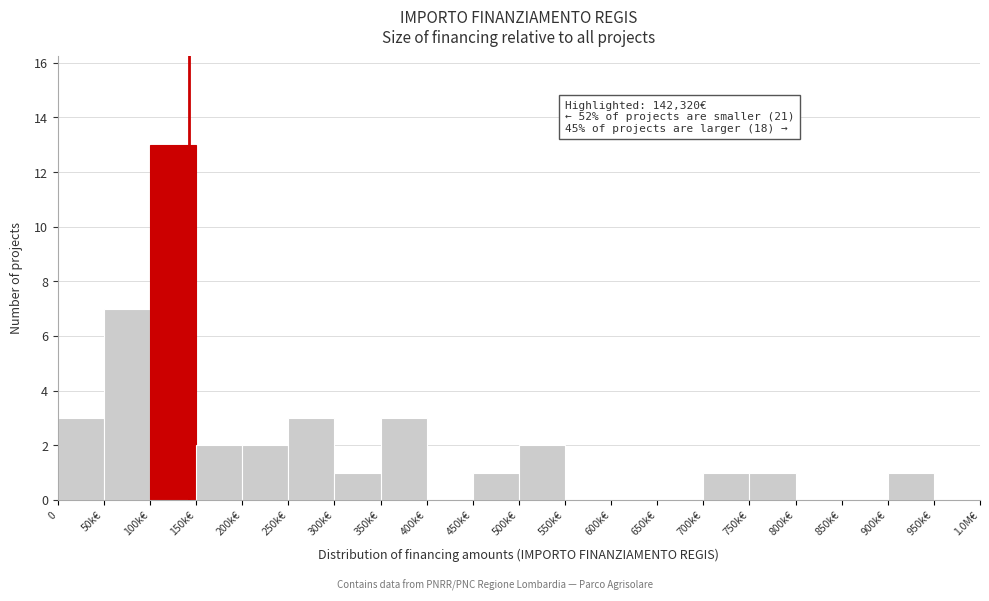

Reading right to left, transcribe all the data shown in this chart.

950k€=0	900k€=1	850k€=0	800k€=0	750k€=1	700k€=1	650k€=0	600k€=0	550k€=0	500k€=2	450k€=1	400k€=0	350k€=3	300k€=1	250k€=3	200k€=2	150k€=2	100k€=13	50k€=7	0=3